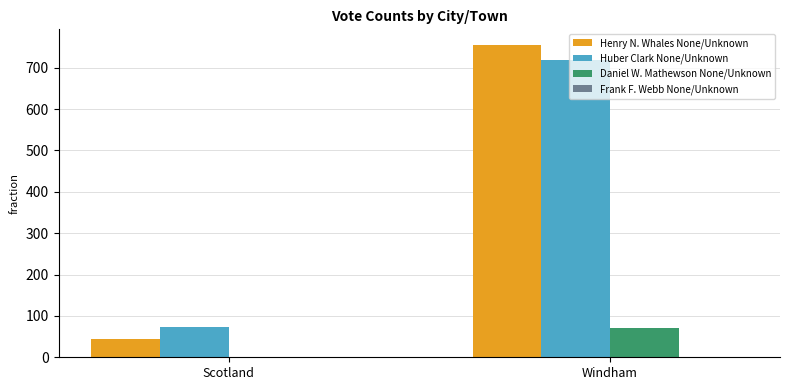

At which label does Daniel W. Mathewson None/Unknown reach its peak?

Windham